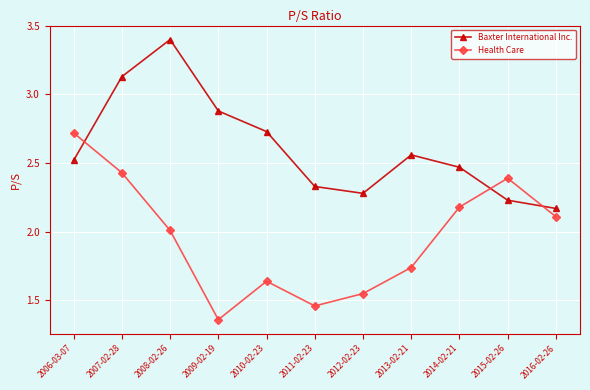

Read the Baxter International Inc. value at 2008-02-26.

3.4